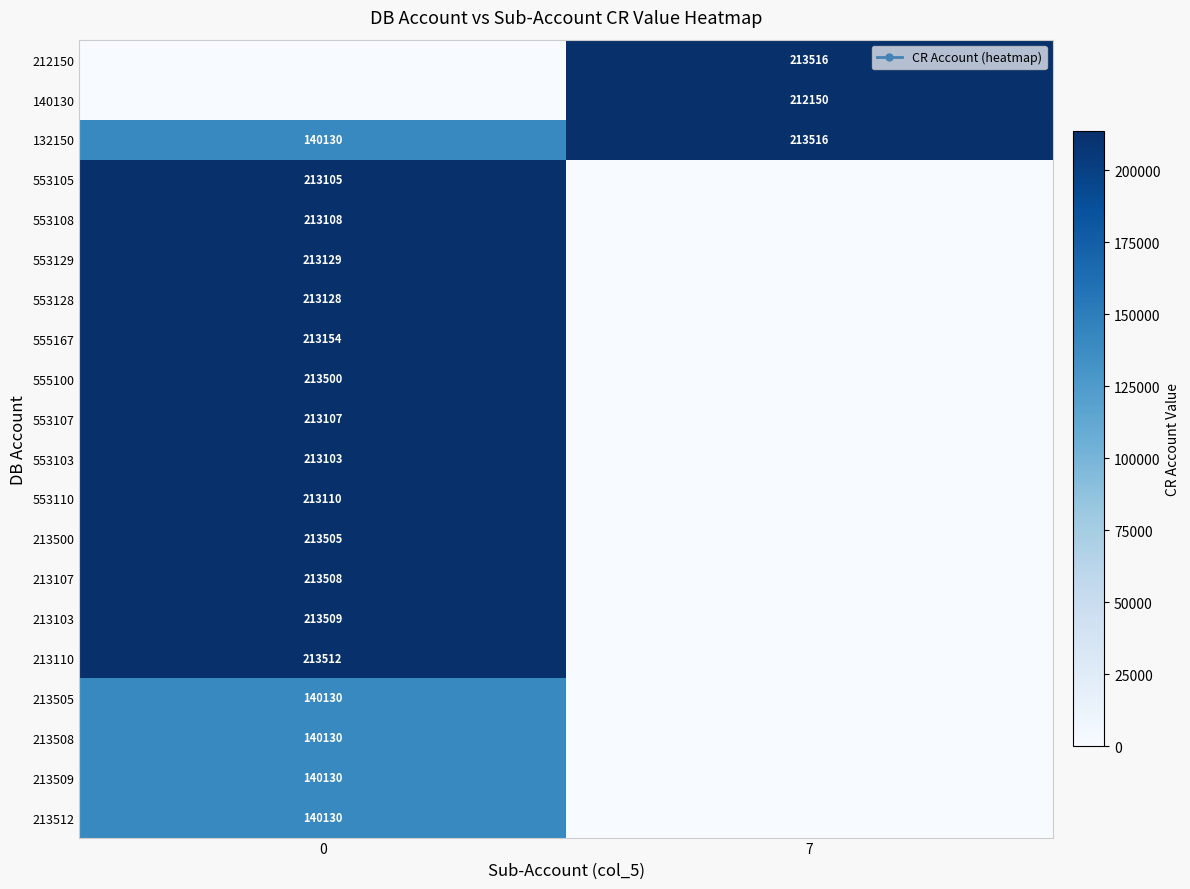

True or false: 553108 has a value of 213108 at 0.

True